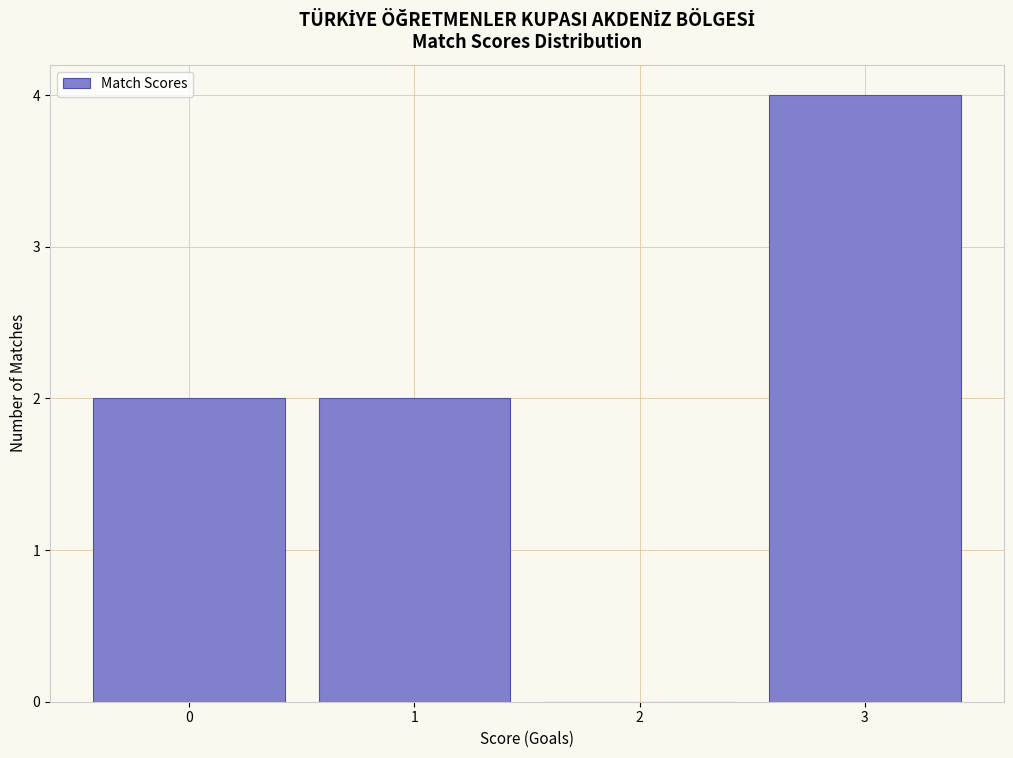

Reading left to right, what are all the values shown in this chart?

0=2	1=2	2=0	3=4